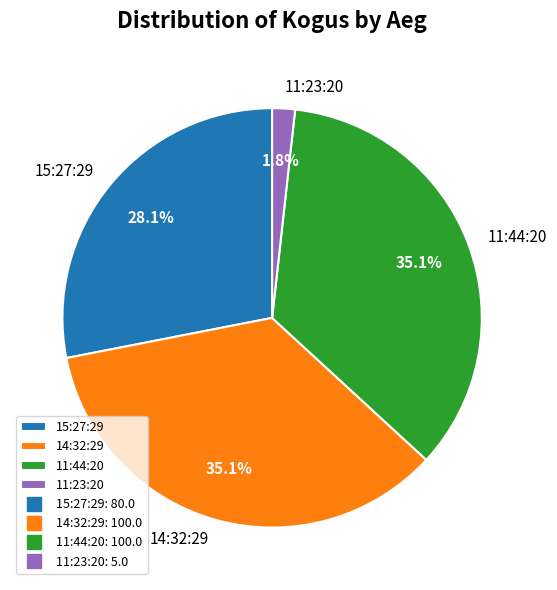

Between 11:44:20 and 15:27:29, which is larger?

11:44:20